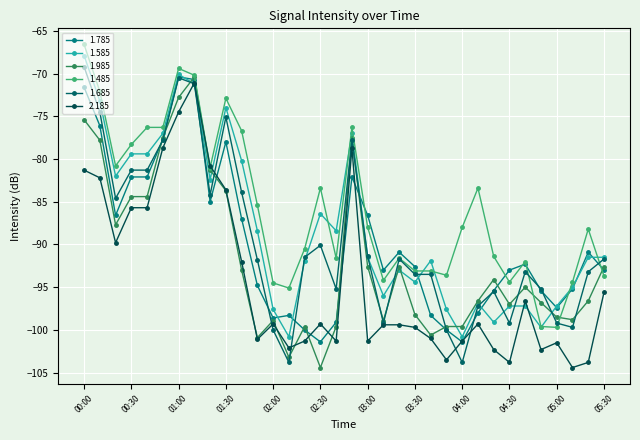

How many data points in 1.985 are above -95?

16